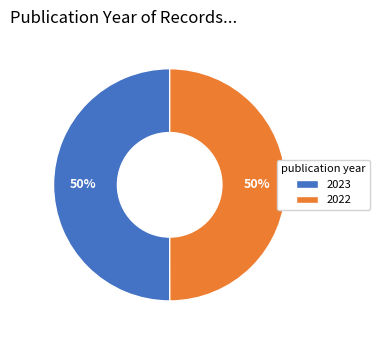

To the nearest percent, what is the average slice percentage?

50%